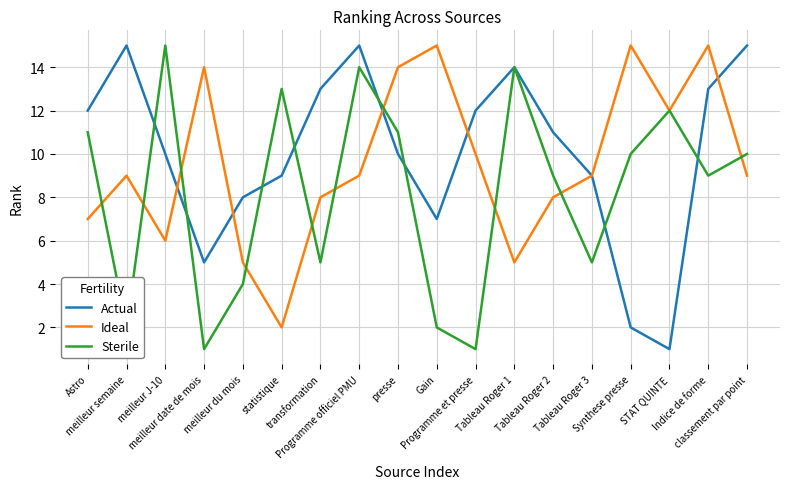

True or false: Sterile has a value of 10 at classement par point.

True